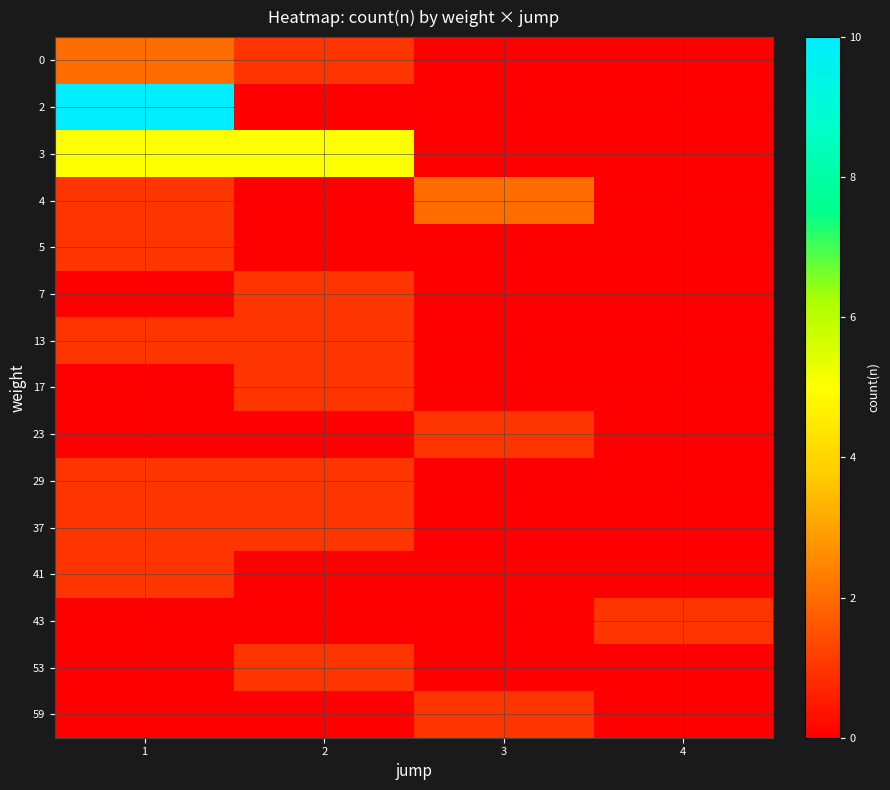

Rank the series at 3 from highest to lowest value.

4, 23, 59, 0, 2, 3, 5, 7, 13, 17, 29, 37, 41, 43, 53